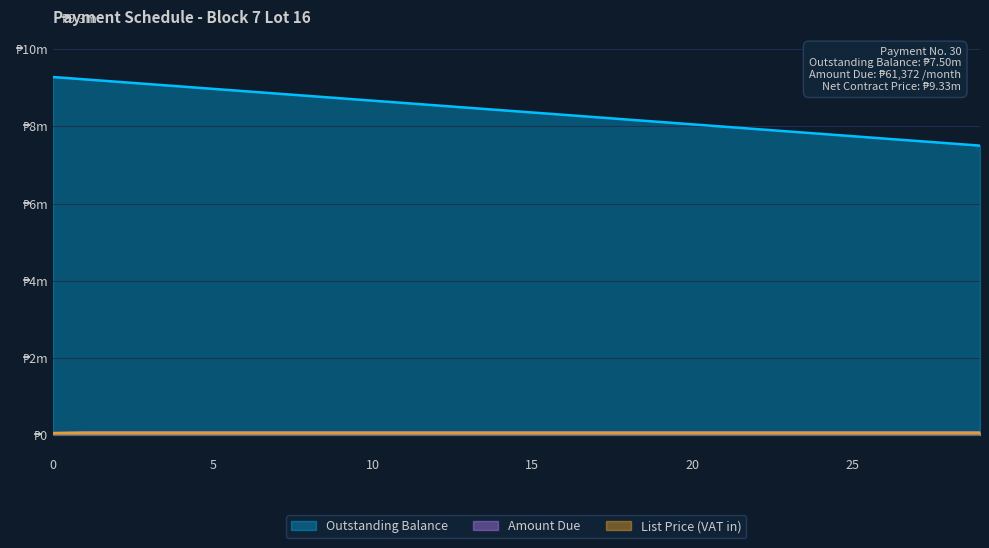

Is the value of List Price (VAT in) at 28 greater than the value of Amount Due at 25?

No